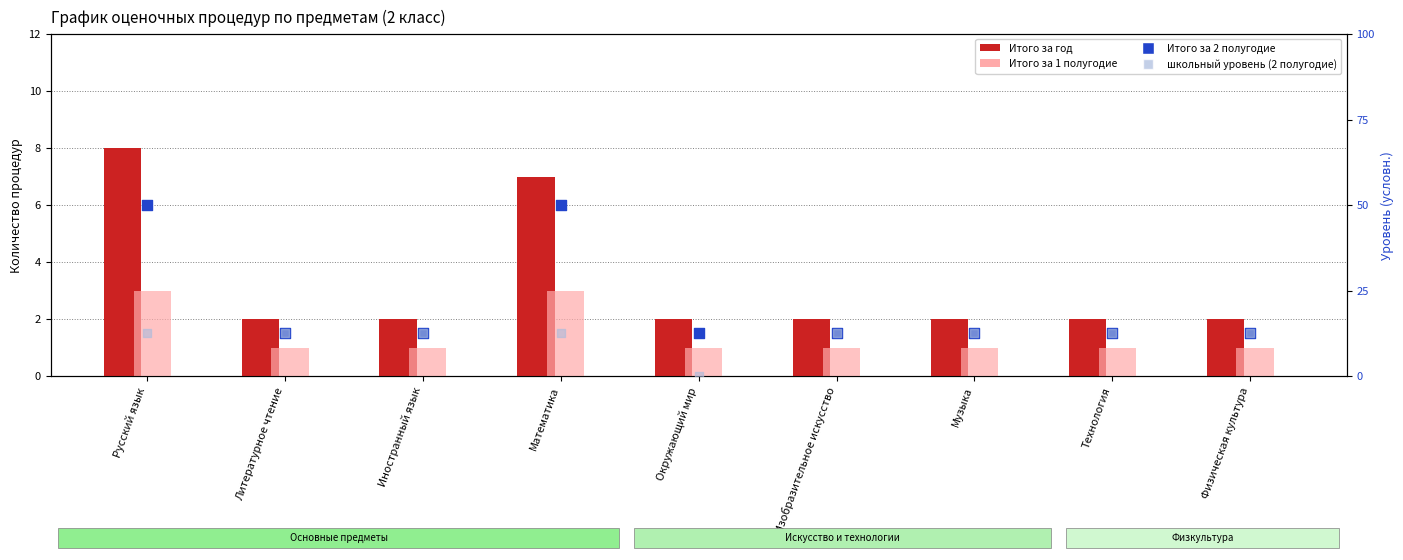

Is the value of школьный уровень (2 полугодие) at Физическая культура greater than the value of Итого за год at Музыка?

Yes